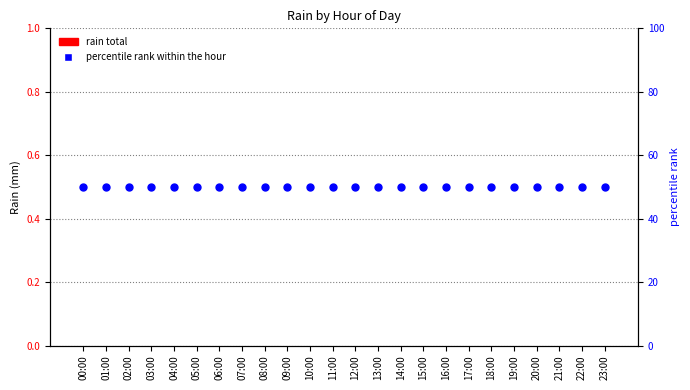

Which series reaches the maximum Y coordinate?

percentile rank